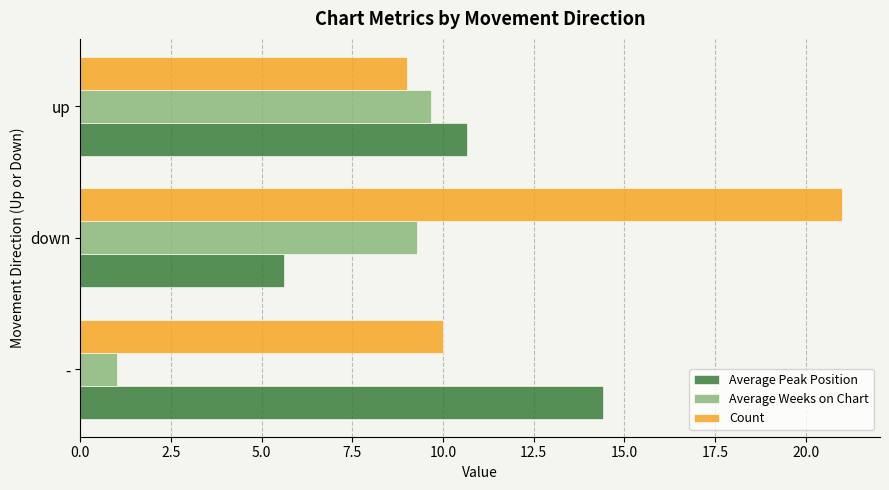

What is the greatest value displayed?

21.0